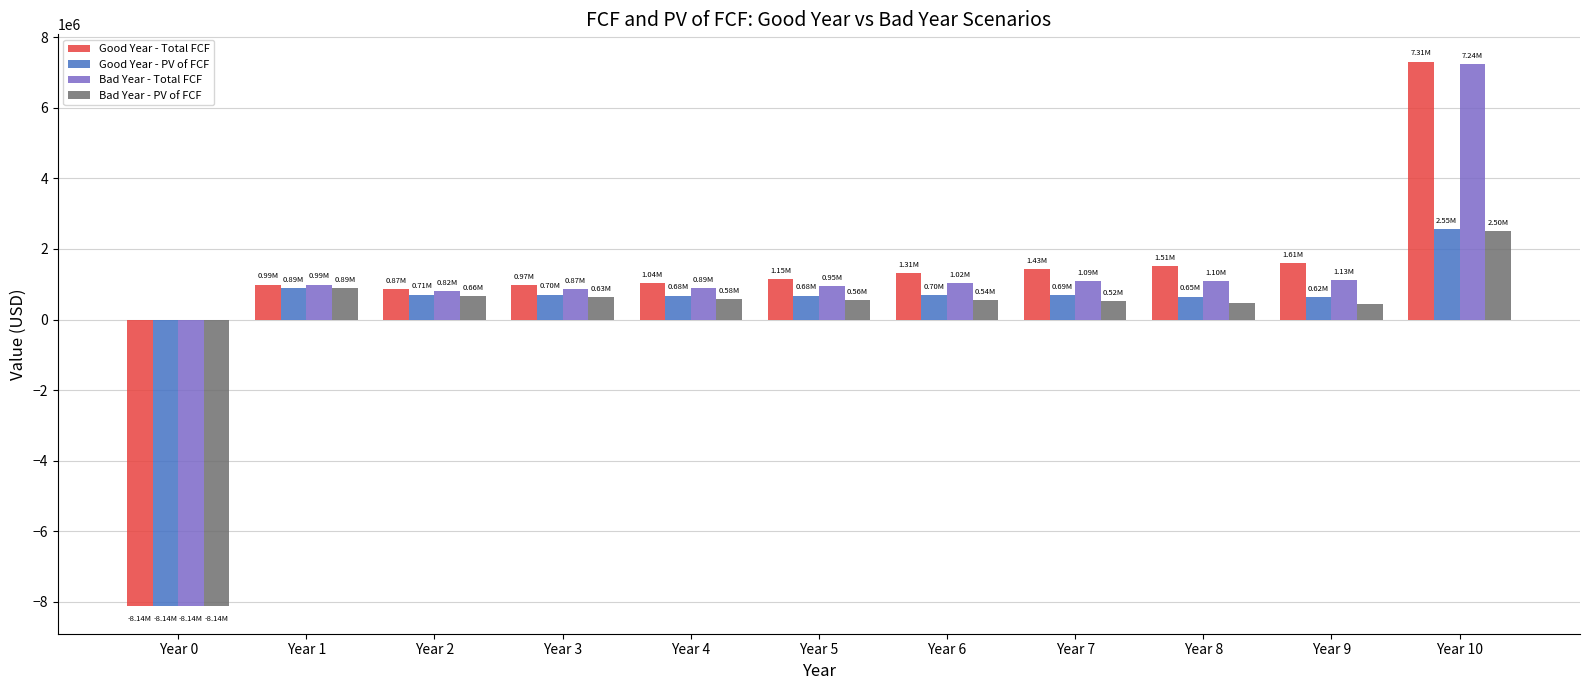

Read the Good Year - PV of FCF value at Year 2.

705227.0